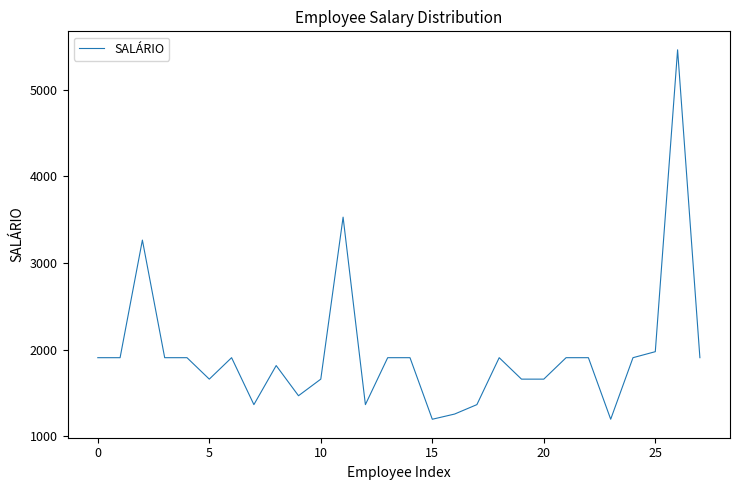

What is the maximum value shown in the chart?

5461.1